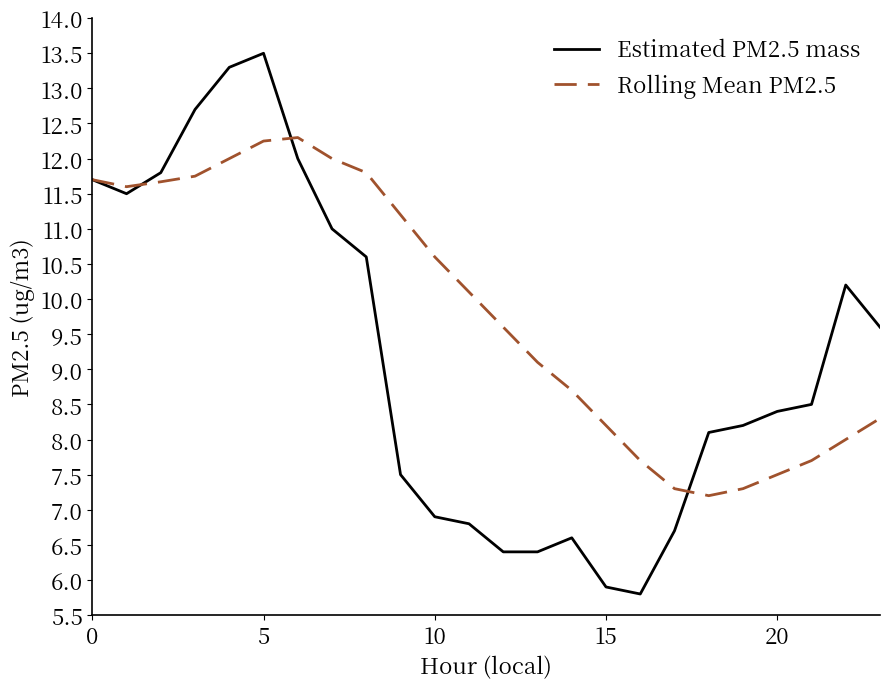

How many categories are shown in the chart?

24